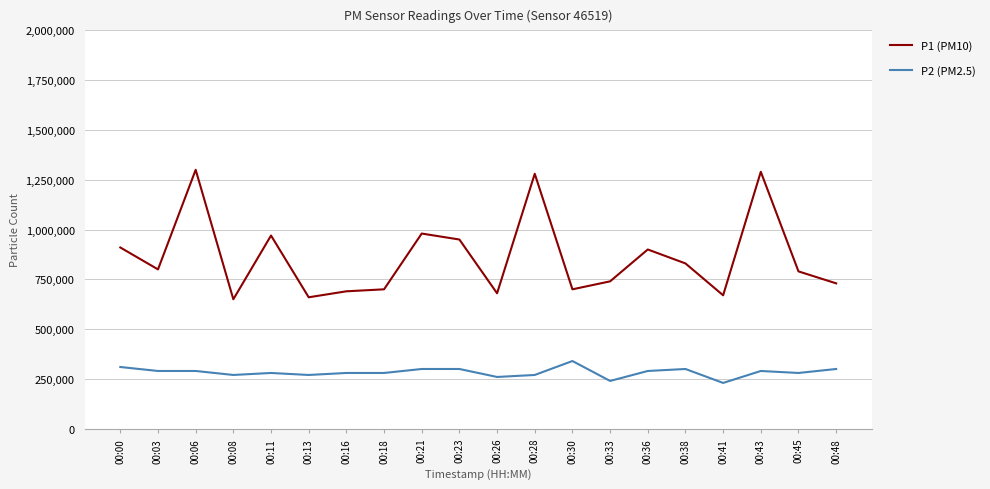

Read the P2 (PM2.5) value at 00:48.

300000.0